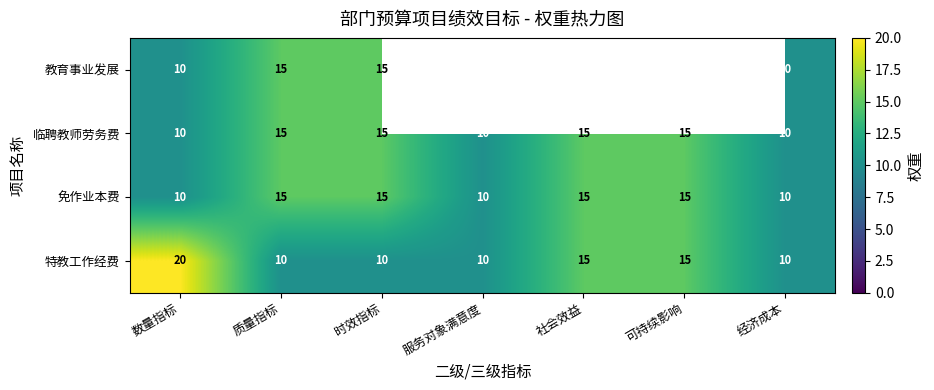

How many data points in 免作业本费 are less than 15?

3